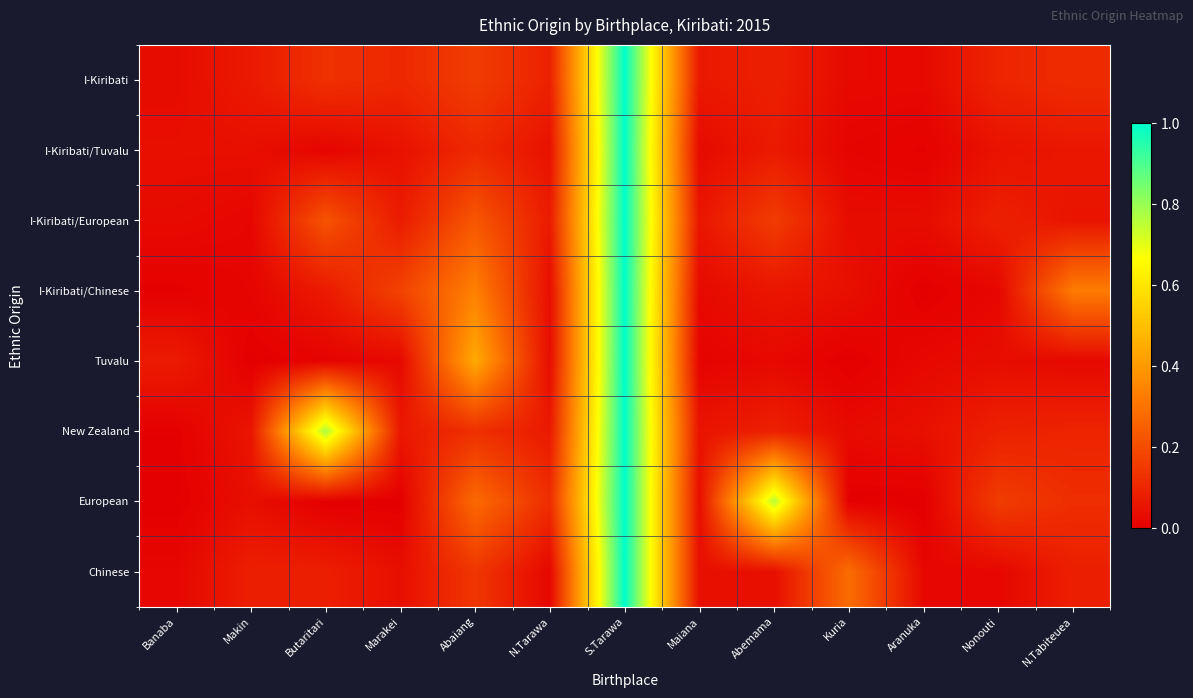

How many data points does each series have?

13